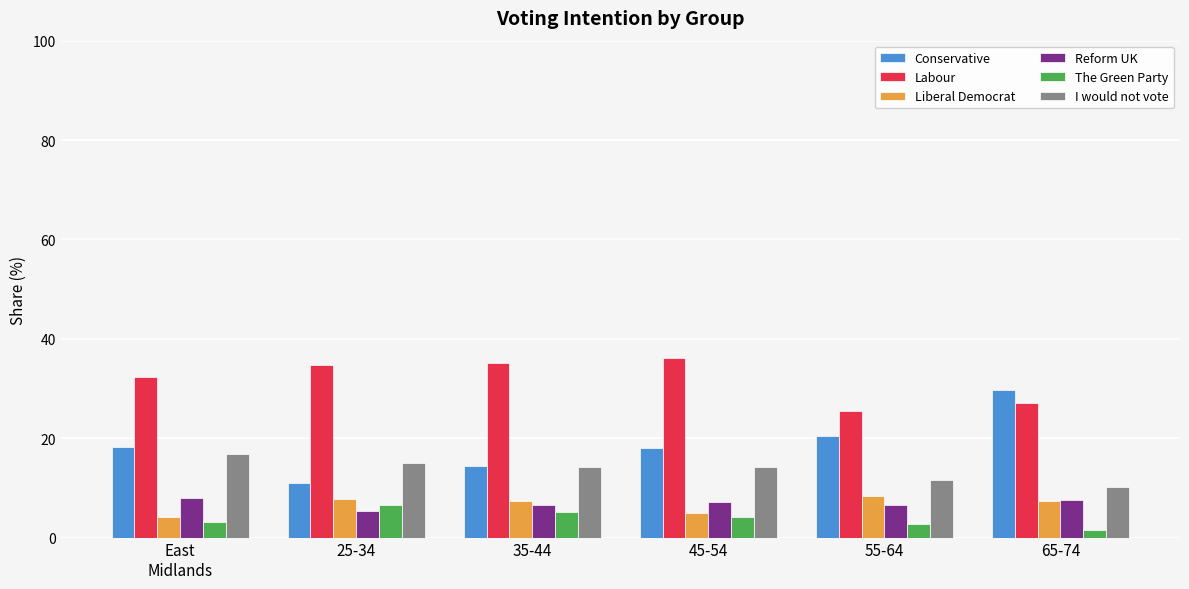

Is the value of The Green Party at 45-54 greater than the value of Labour at 65-74?

No